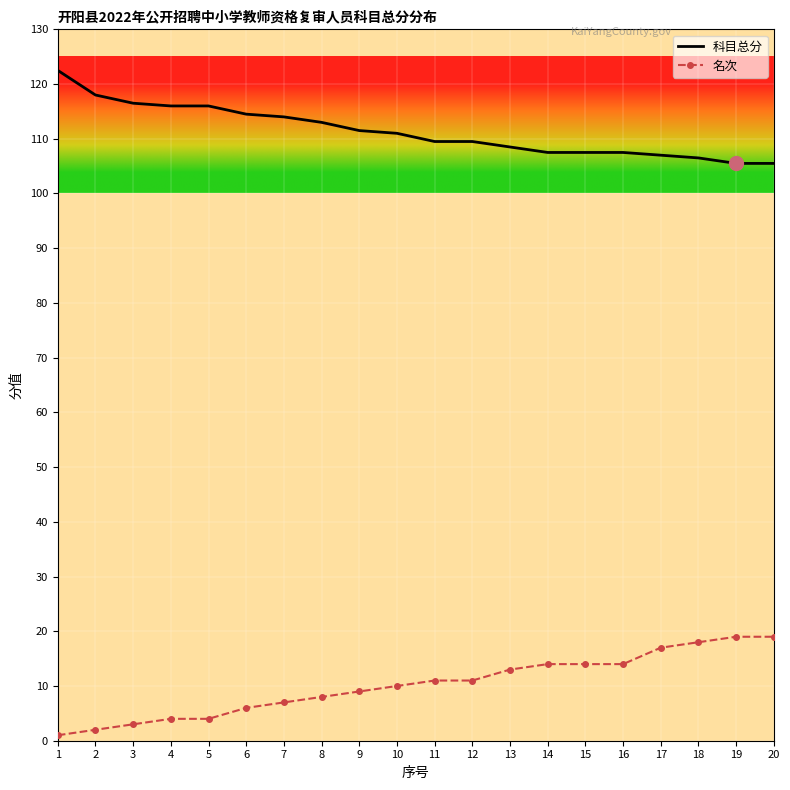

Which series changed the most between 6 and 18?

名次